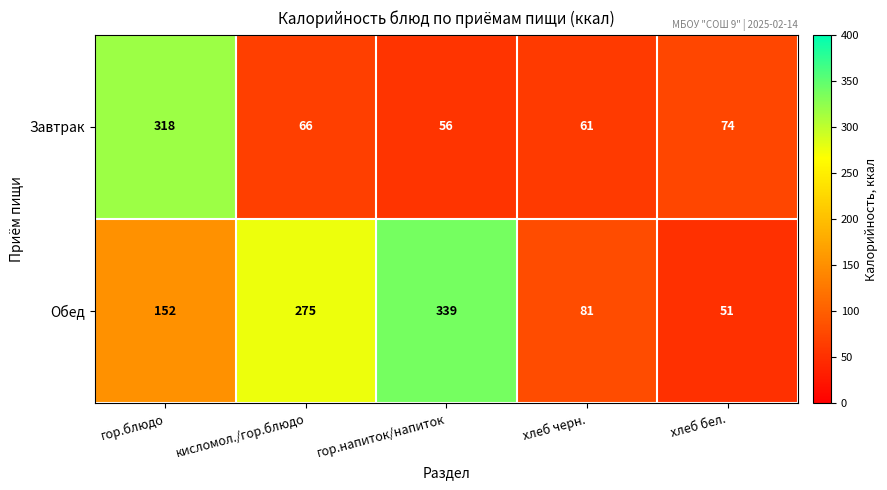

List the series in order of their overall mean, highest first.

Обед, Завтрак